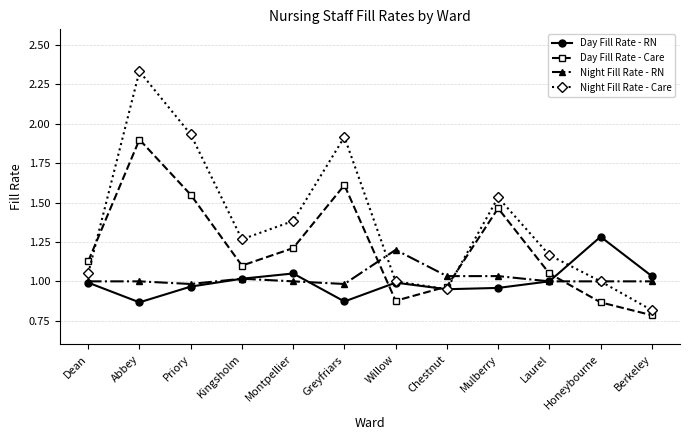

Which category has the lowest value across all series?

Berkeley